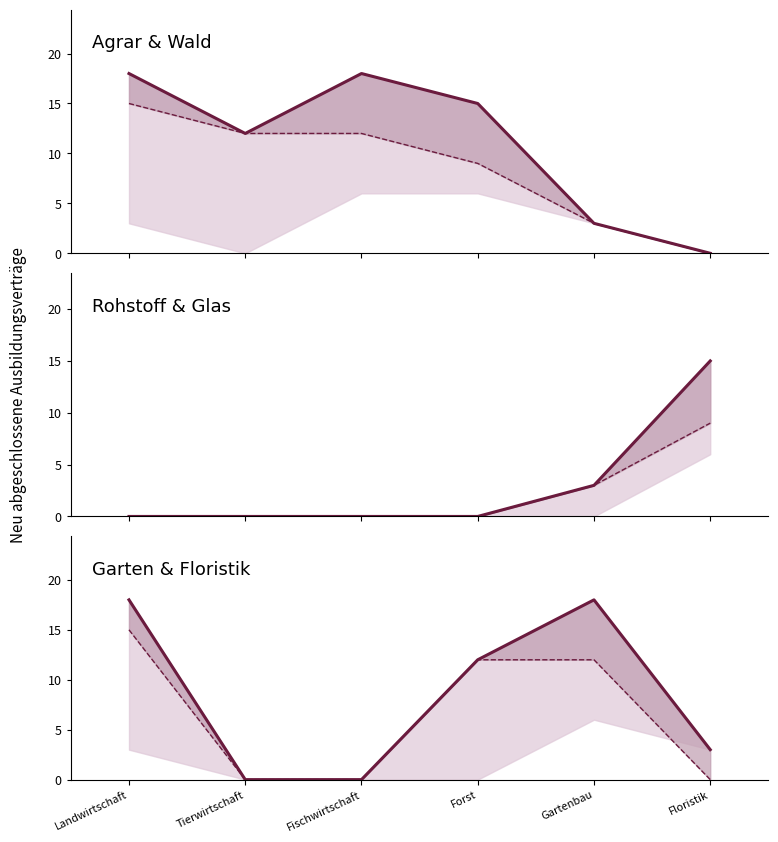

How many männlich values are between 0 and 12?

5